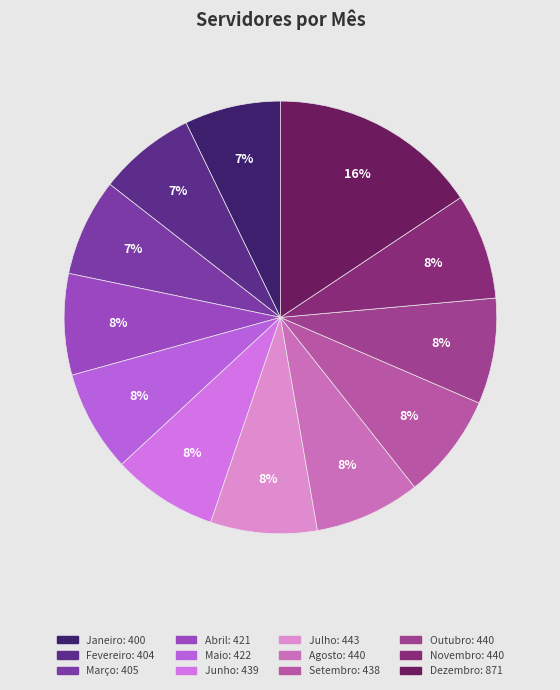

Do Outubro and Abril together represent more than half of the pie?

No